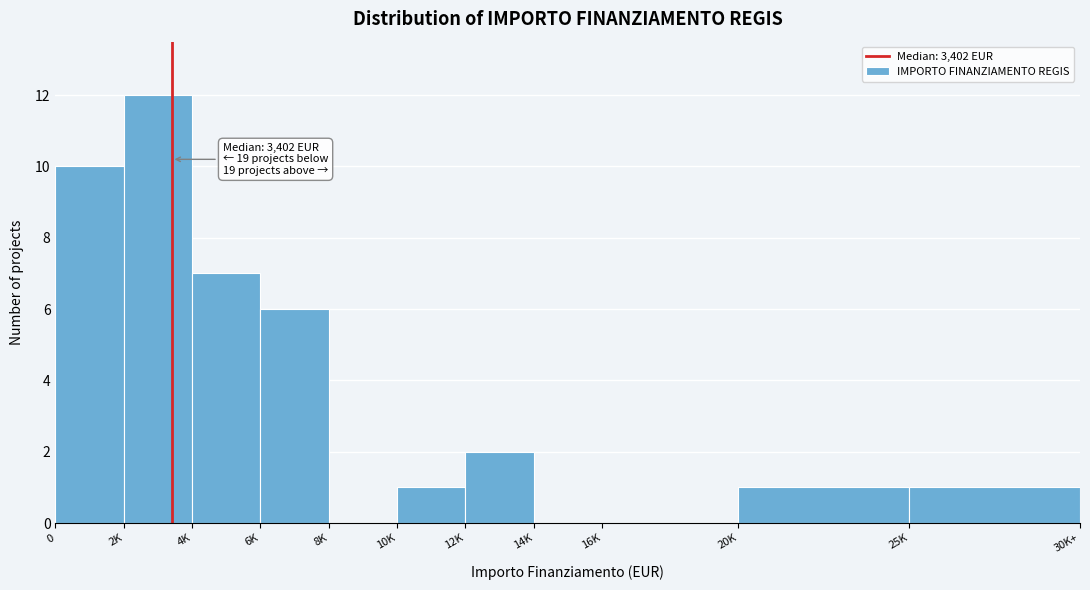

Reading right to left, extract all data points from this chart.

25K=1	20K=1	16K=0	14K=0	12K=2	10K=1	8K=0	6K=6	4K=7	2K=12	0=10